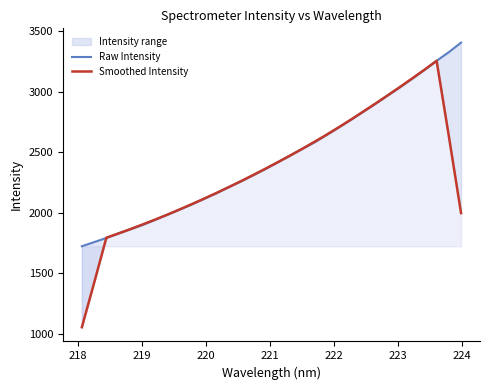

What is the maximum value shown in the chart?

3406.2